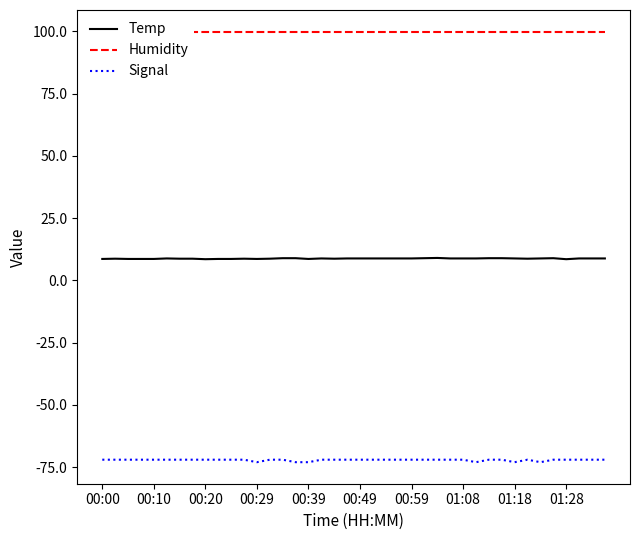

True or false: Temp and Signal intersect in this chart.

False